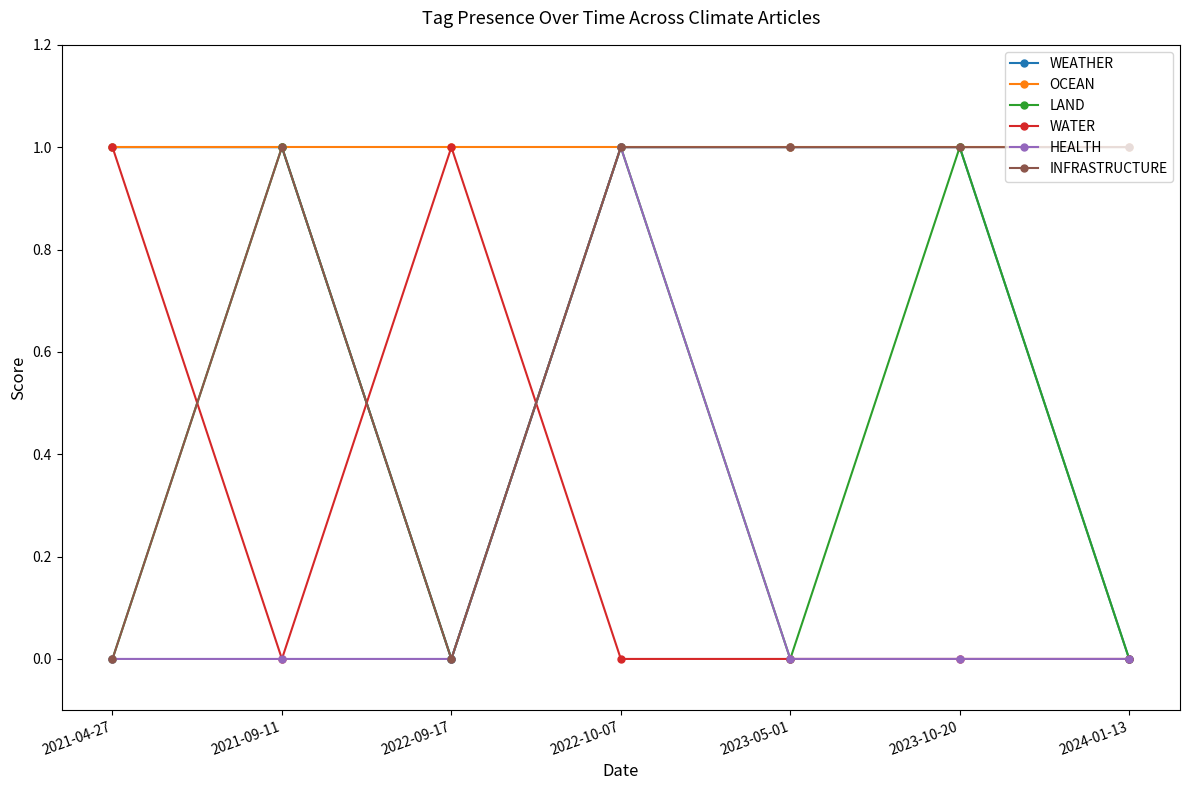

What is the difference between the maximum and minimum values in the INFRASTRUCTURE series?

1